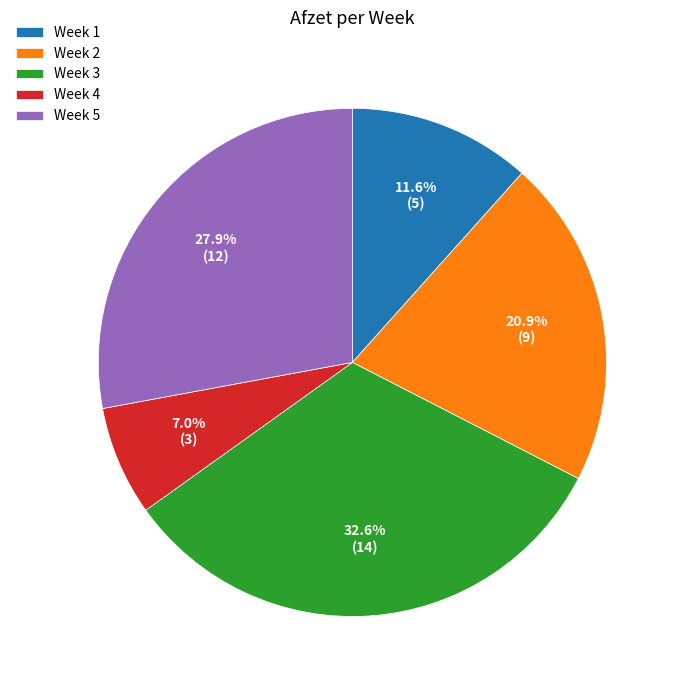

To the nearest percent, what portion does Week 5 represent?

28%